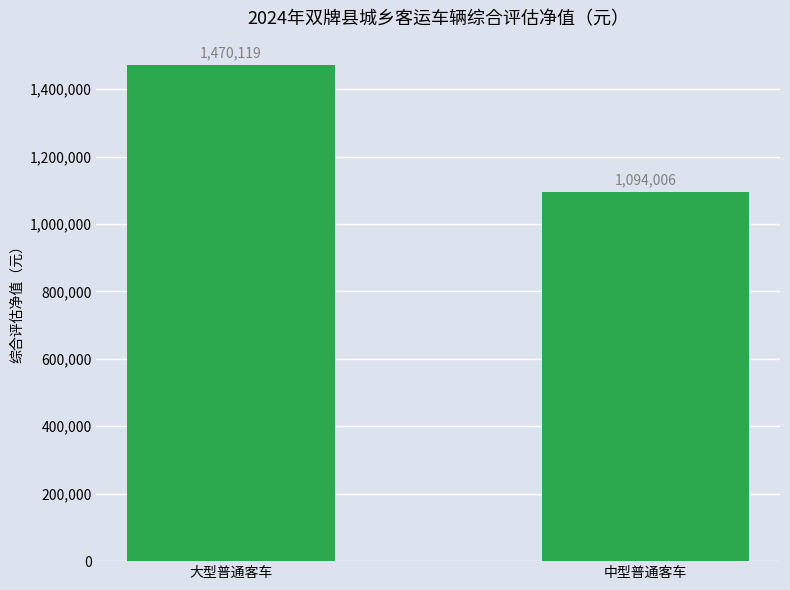

What is the difference between the maximum and minimum values?

376112.9